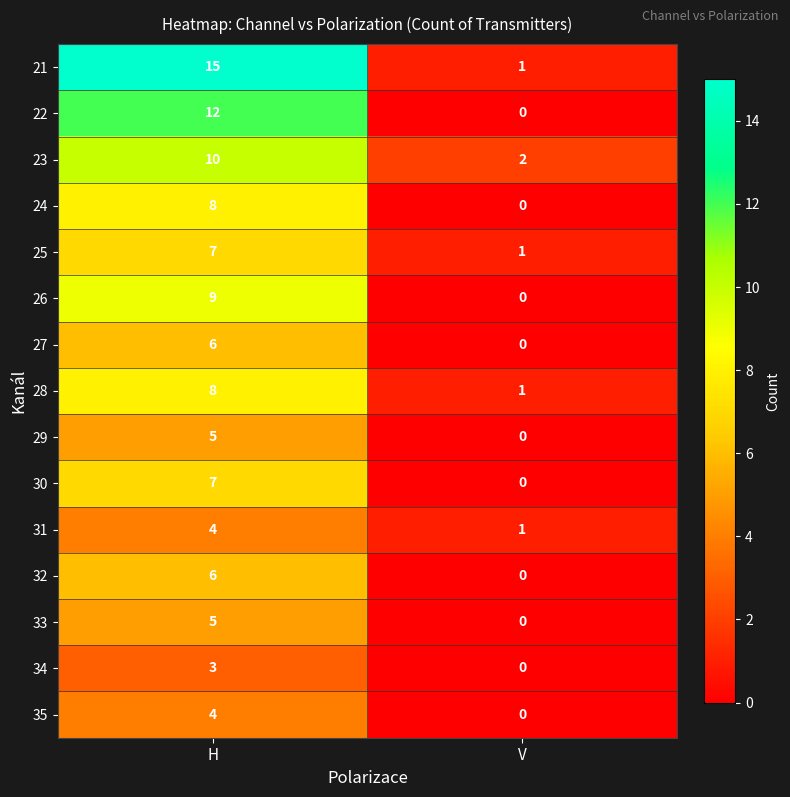

Is it true that 27 equals 4 at H?

False